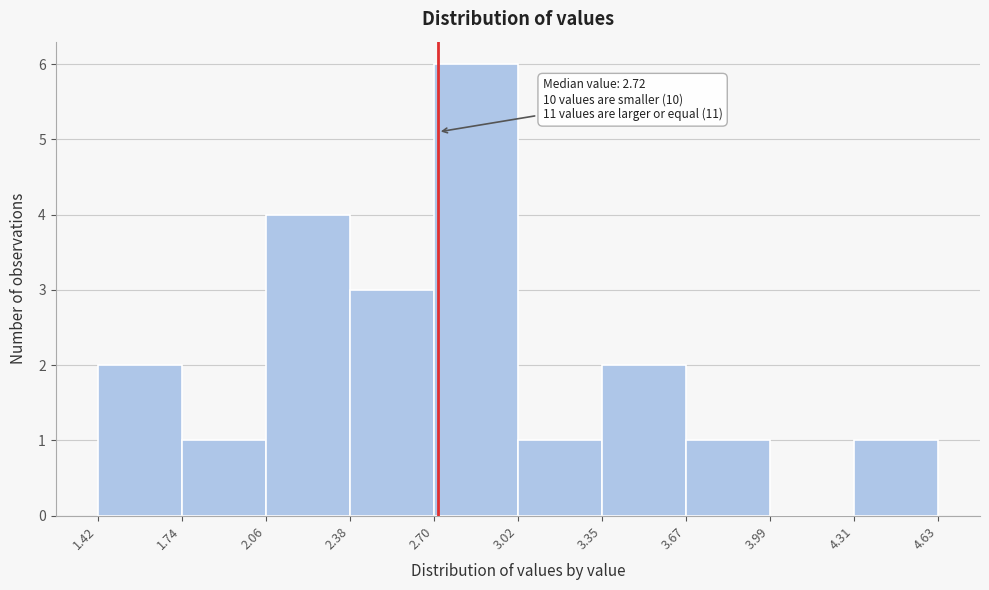

Over which range of the x-axis is the bar tallest?

2.70 to 3.02